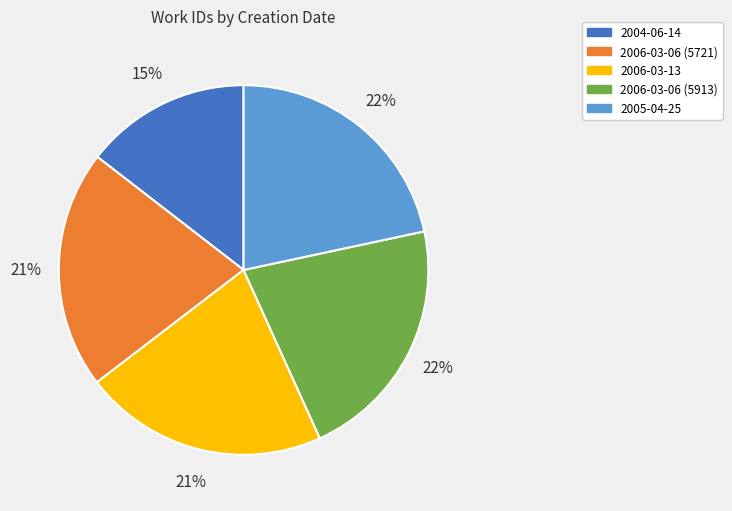

Does 2006-03-06 (5721) represent more than half of the total?

No